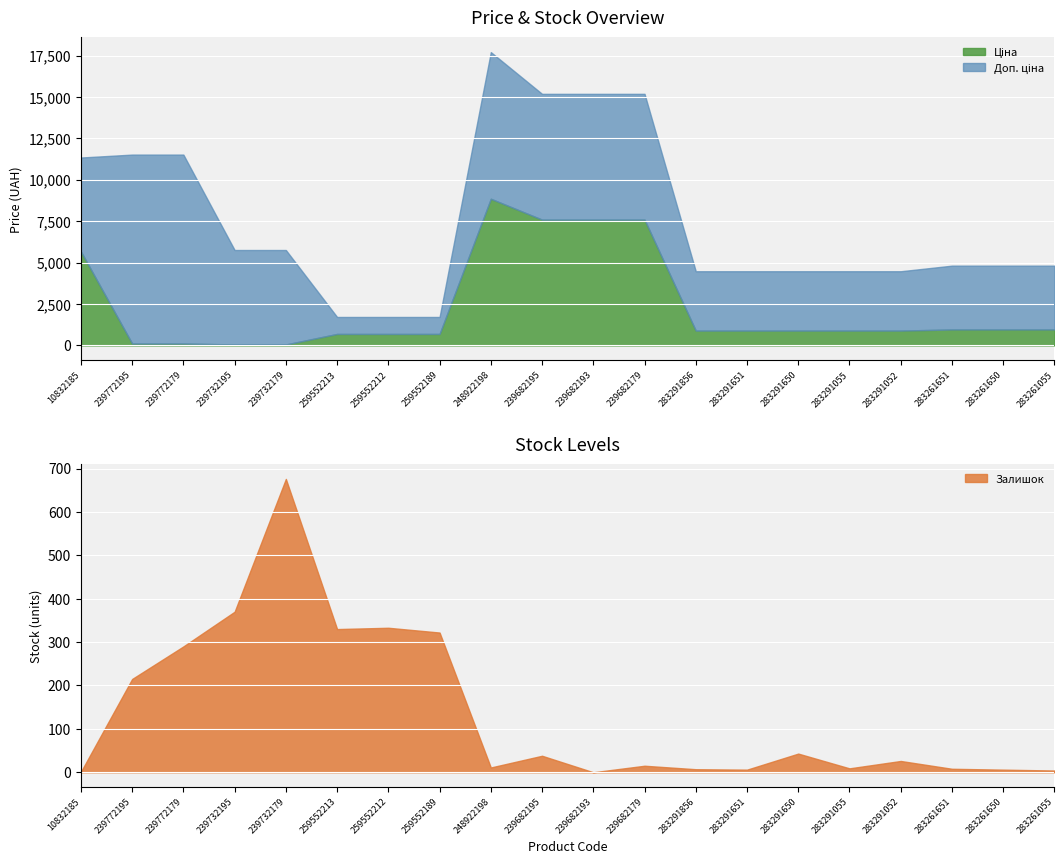

What is the average value of the Доп. ціна series?

5205.2